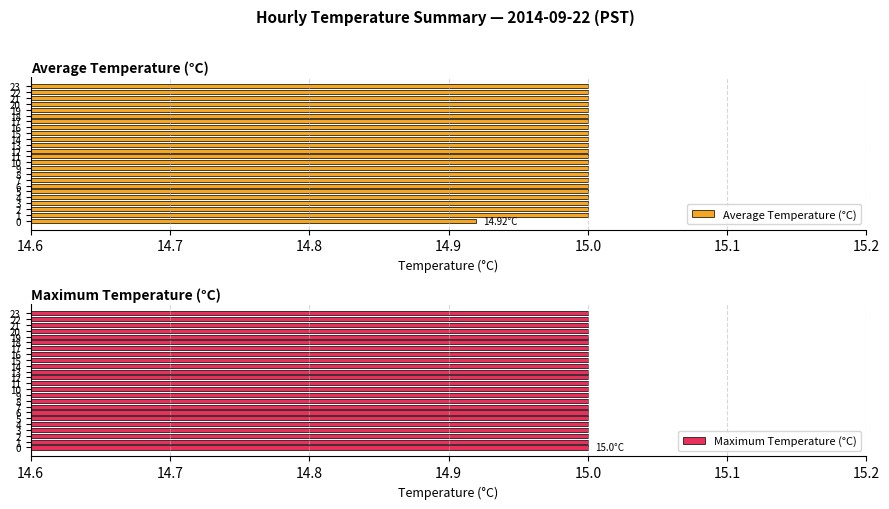

The Maximum Temperature (°C) series shows 1.1 at 7. True or false?

False